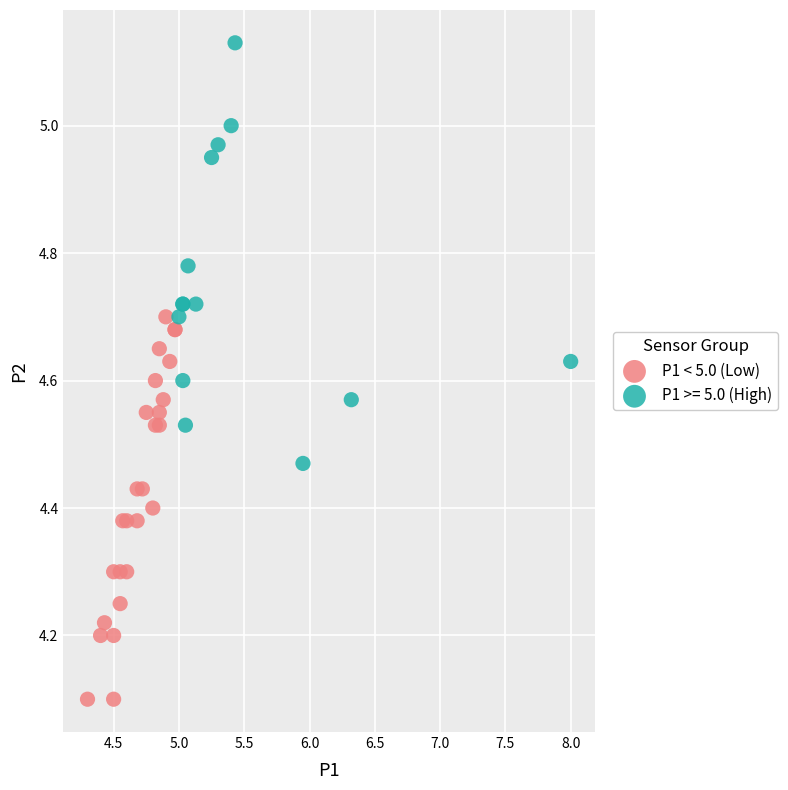

Which series reaches the minimum Y coordinate?

P1 < 5.0 (Low)